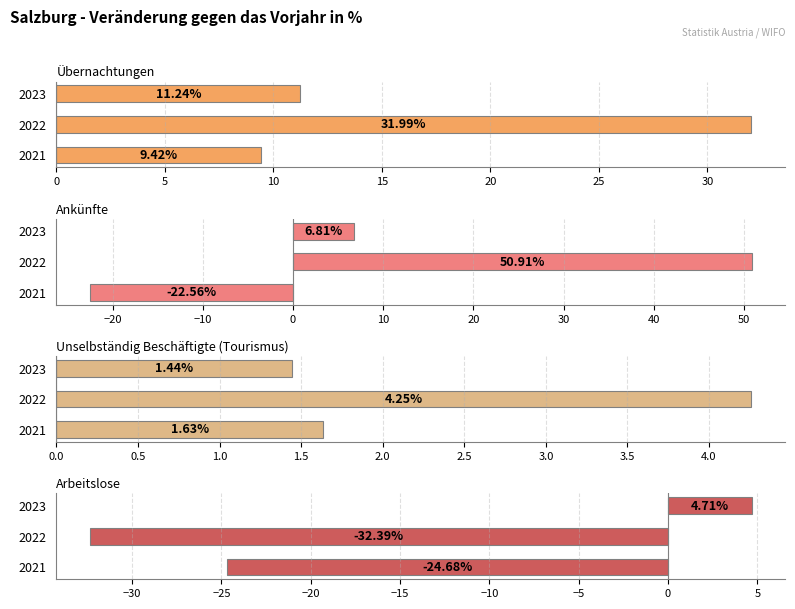

Does the chart contain any negative values?

Yes